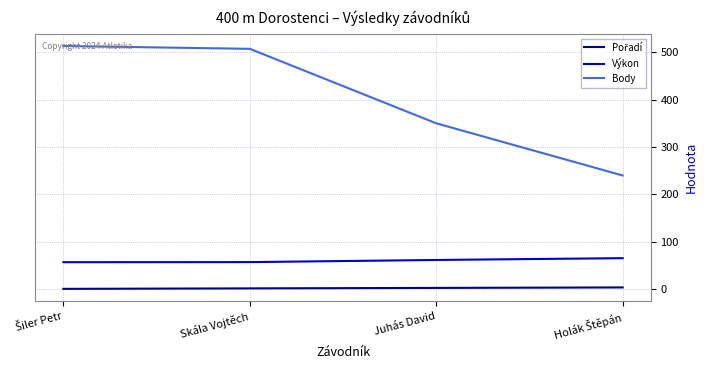

What is the minimum value for Výkon?

57.2